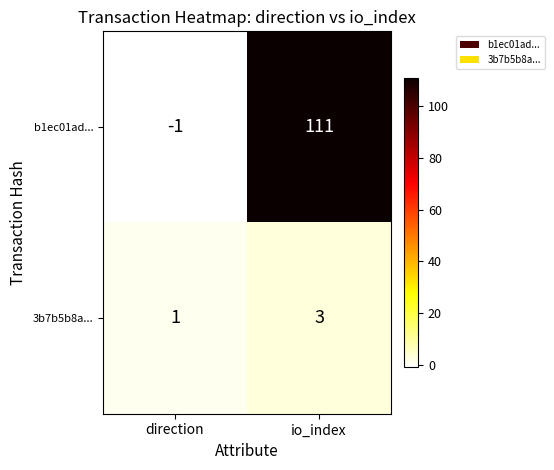

Read the b1ec01ad... value at io_index, to the nearest 10.

110